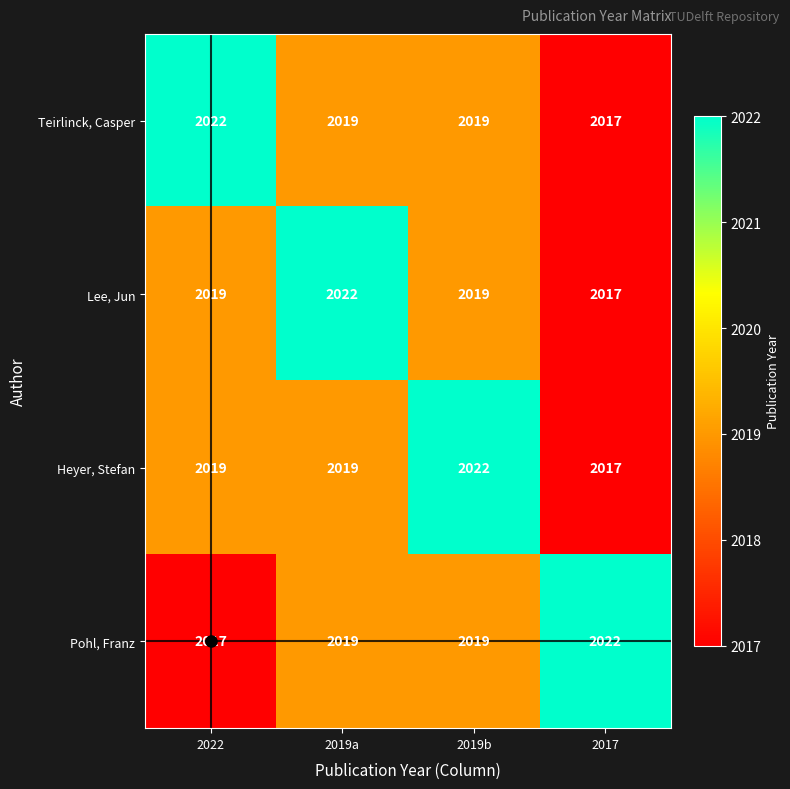

Is the value of Teirlinck, Casper at 2019b greater than the value of Pohl, Franz at 2017?

No